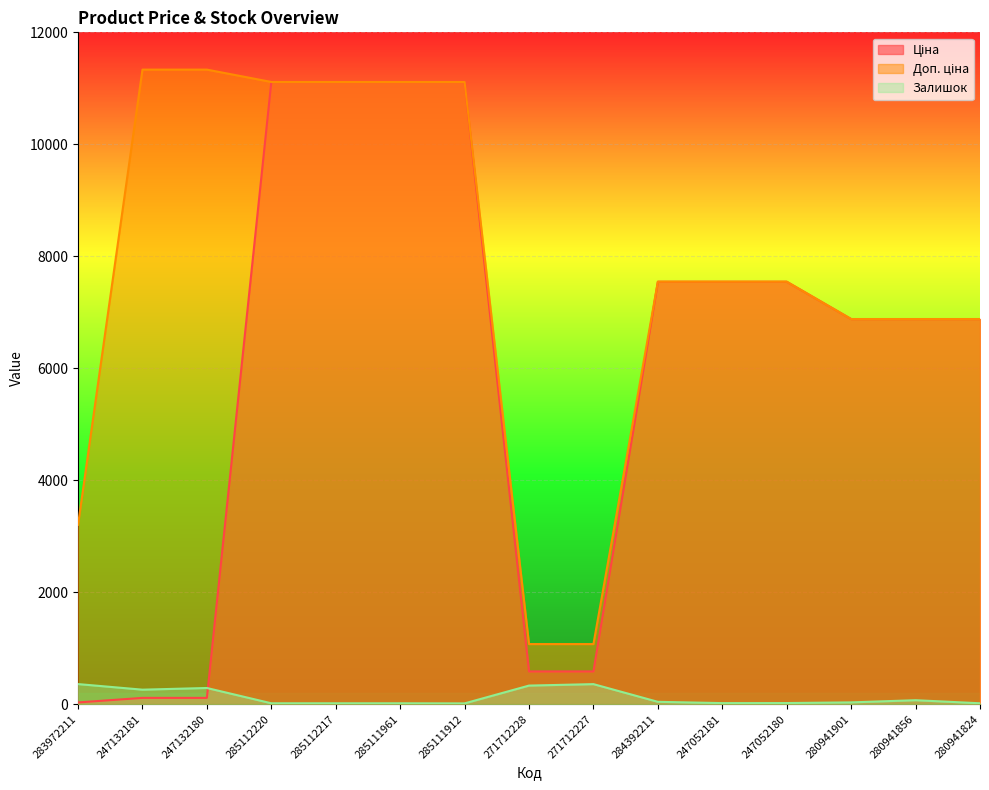

What is the sum of the Ціна values at 247052181 and 280941824?

14425.4